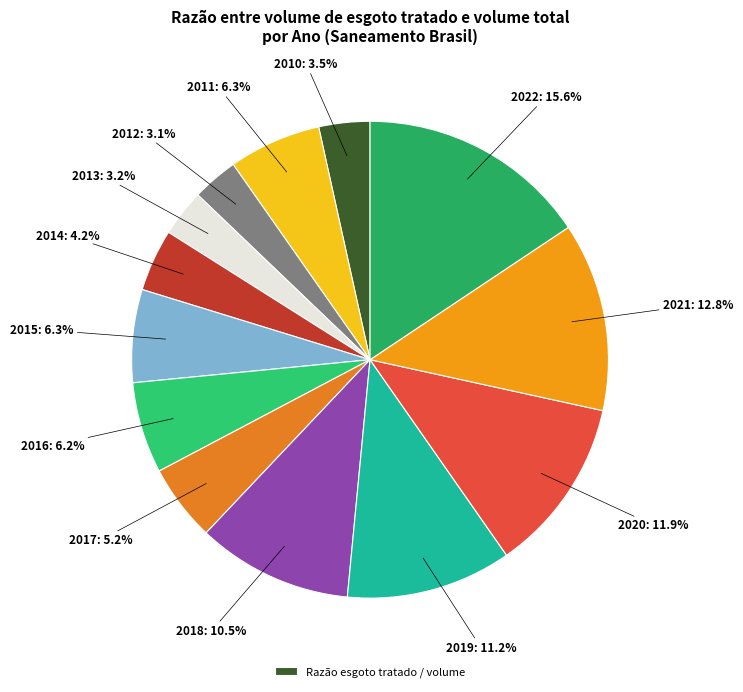

Does any single category account for the majority?

No